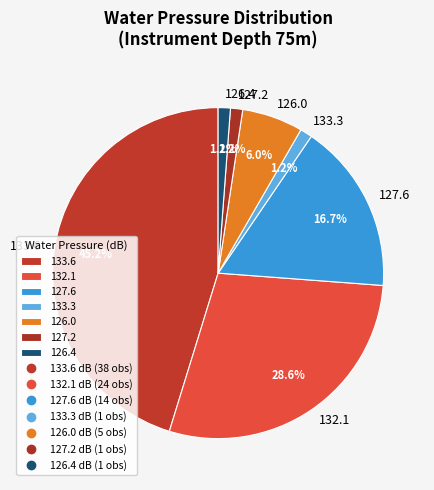

Which slice is the largest?

133.6